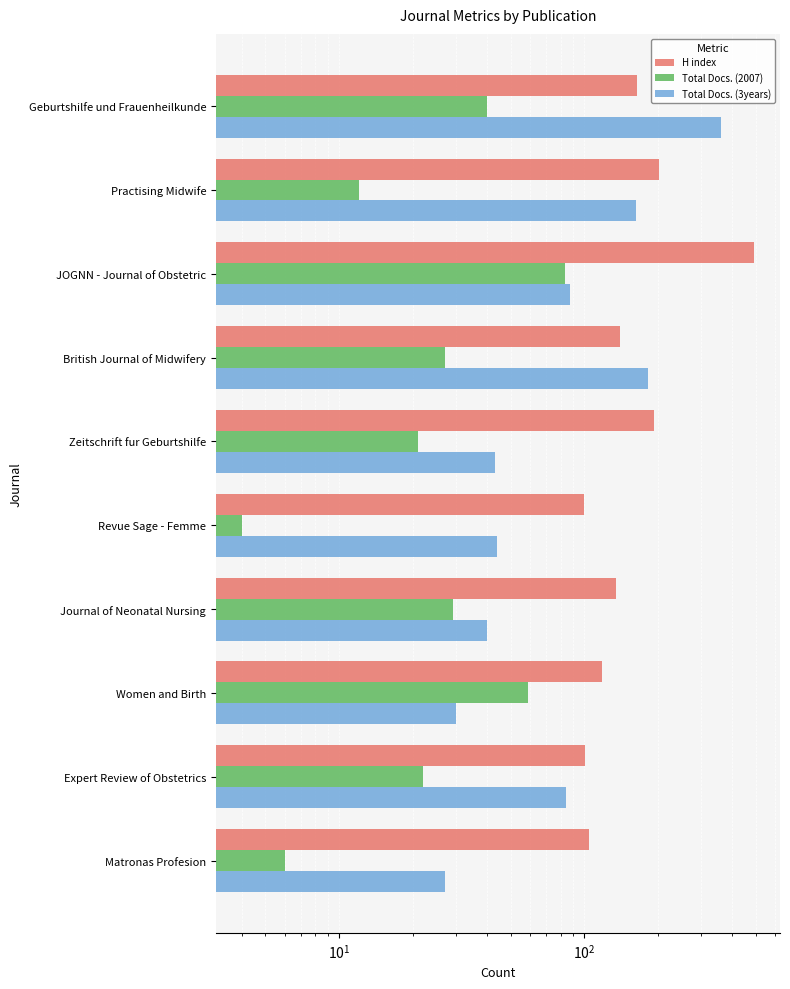

How many data points in H index are less than 140?

5